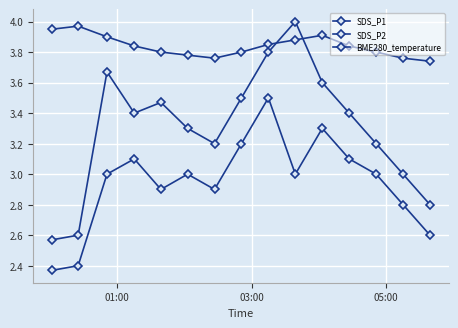

Count the number of data series in this chart.

3